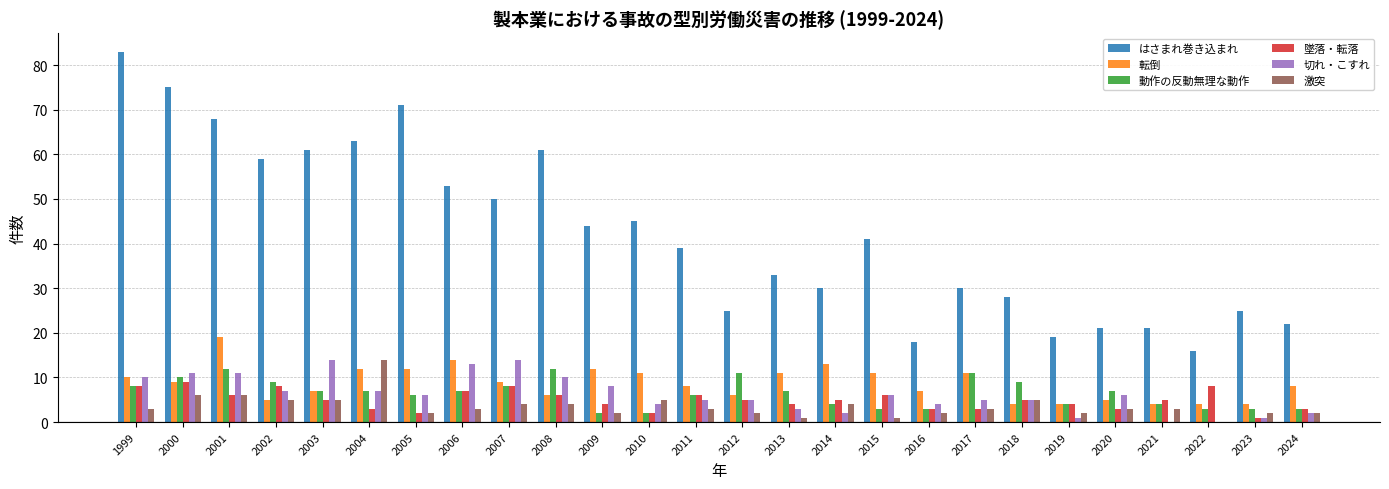

What is the greatest value displayed?

83